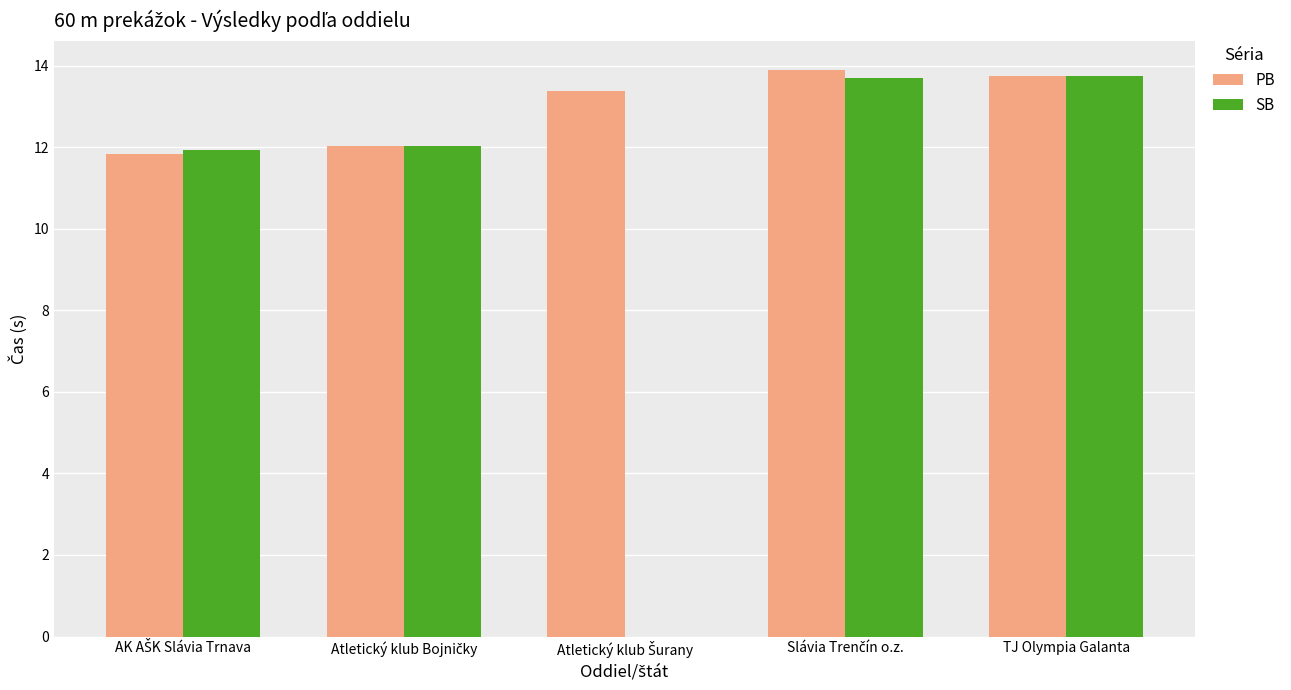

List the series in order of their peak value, highest first.

PB, SB